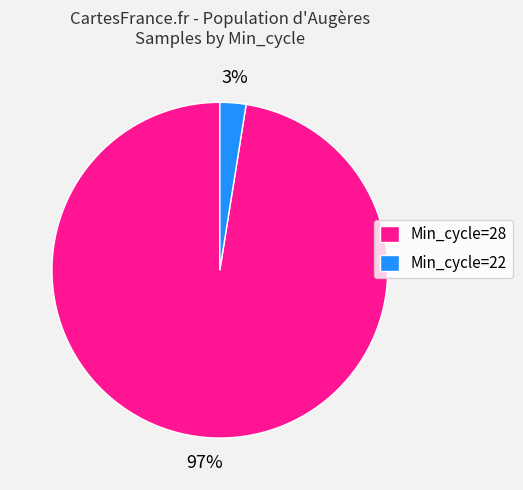

True or false: Min_cycle=22 accounts for 3% of the total.

True